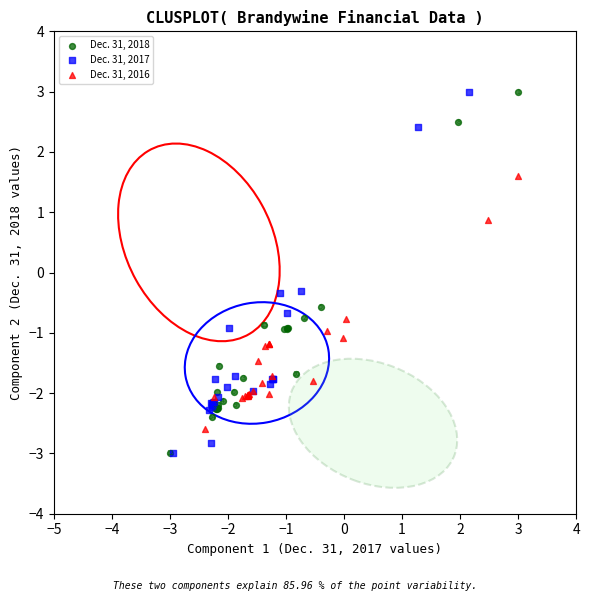

What are all the series names shown in the legend?

Dec. 31, 2018, Dec. 31, 2017, Dec. 31, 2016